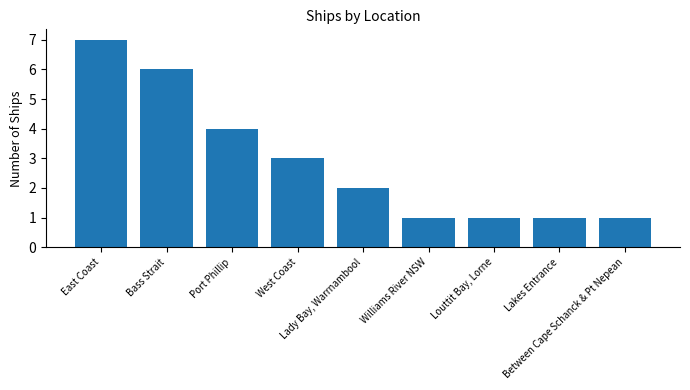

How many distinct data groups are displayed?

1